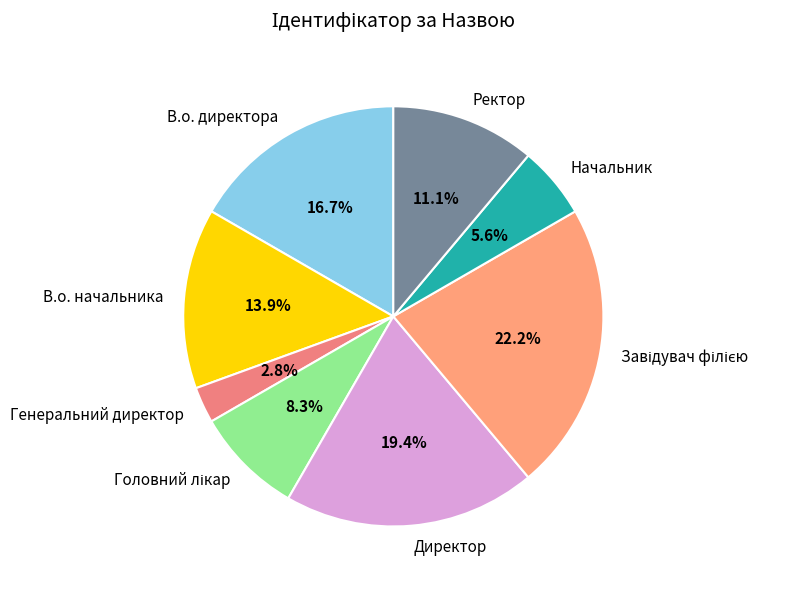

How much of the chart is everything except Директор?

80.6%